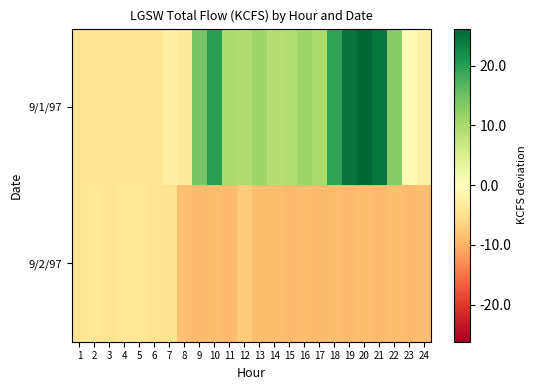

Reading left to right, what are all the values shown in this chart?

9/1/97: 1=-4.1	2=-4.2	3=-4.2	4=-4.1	5=-4.2	6=-4.2	7=-2.5	8=-3.3	9=14.3	10=19.8	11=9.9	12=9.6	13=11.0	14=9.0	15=9.4	16=11.0	17=10.0	18=19.3	19=24.6	20=26.2	21=24.5	22=12.9	23=-0.8	24=-2.4
9/2/97: 1=-4.2	2=-4.0	3=-4.3	4=-4.0	5=-4.0	6=-4.3	7=-4.5	8=-8.4	9=-8.8	10=-8.7	11=-8.8	12=-7.2	13=-8.7	14=-8.7	15=-8.8	16=-8.7	17=-8.8	18=-8.7	19=-8.8	20=-8.7	21=-8.8	22=-8.7	23=-8.8	24=-8.7